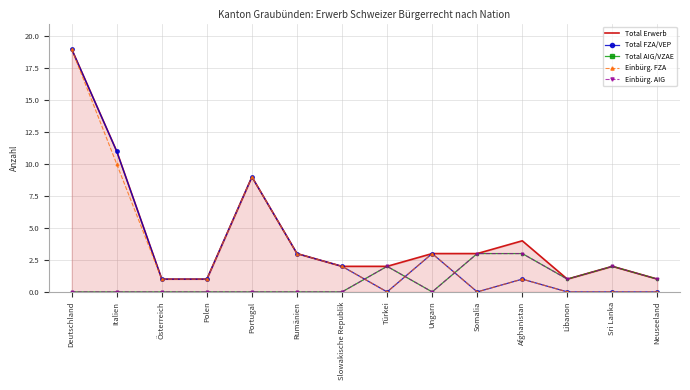

Is the value of Einbürg. FZA at Sri Lanka greater than the value of Total FZA/VEP at Türkei?

No